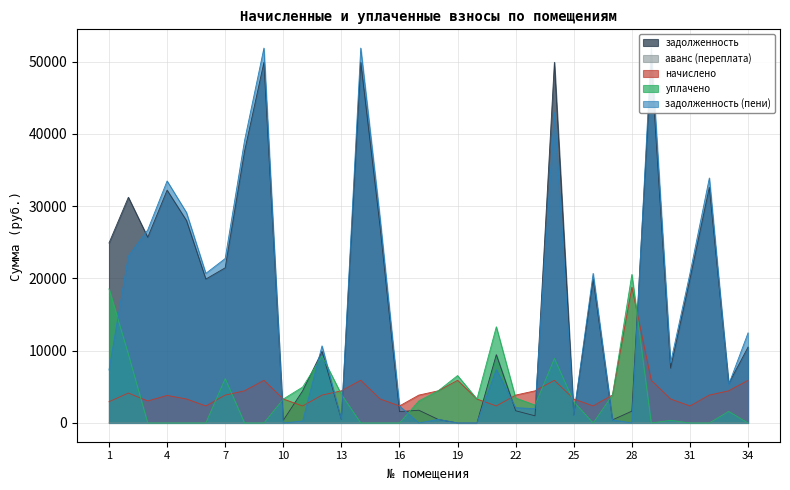

True or false: задолженность has a value of 430.9 at 27.

True